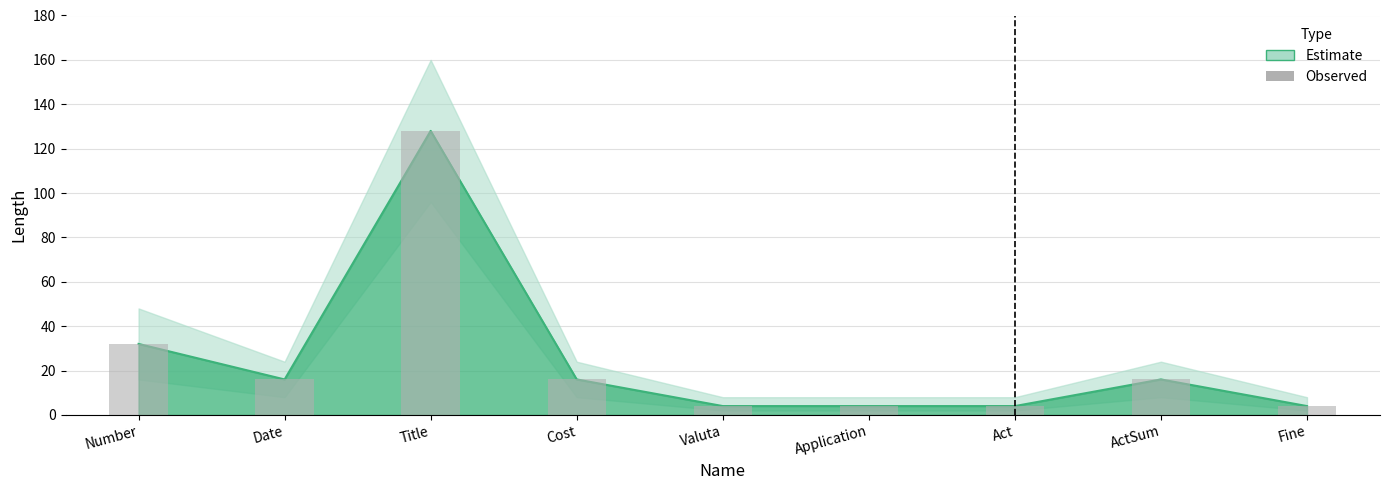

Reading right to left, list all the values displayed in this chart.

4	16	4	4	4	16	128	16	32